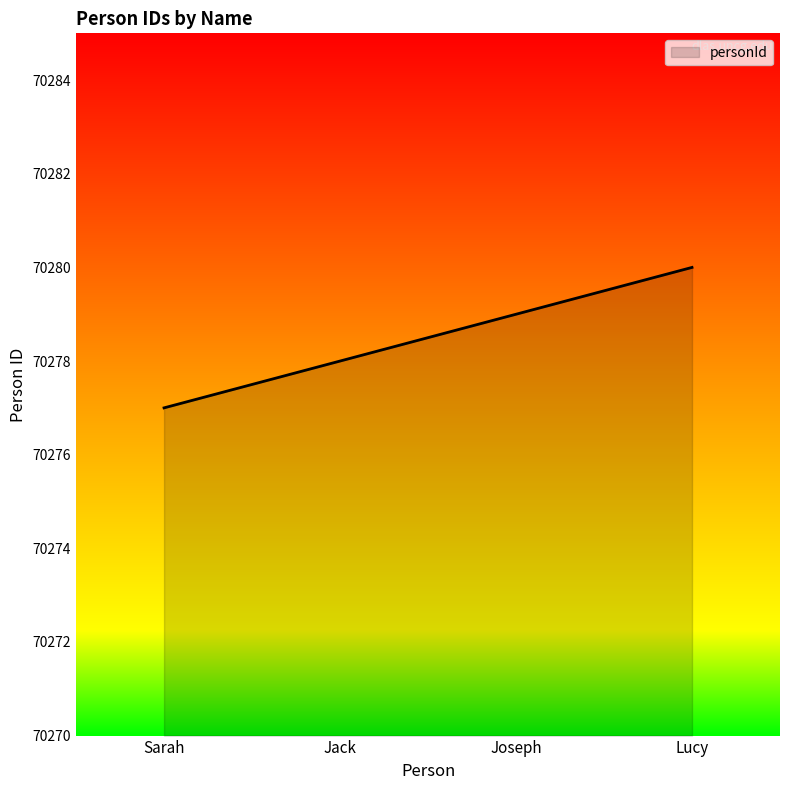

What is the ratio of the value at Joseph to the value at Jack?

1.0